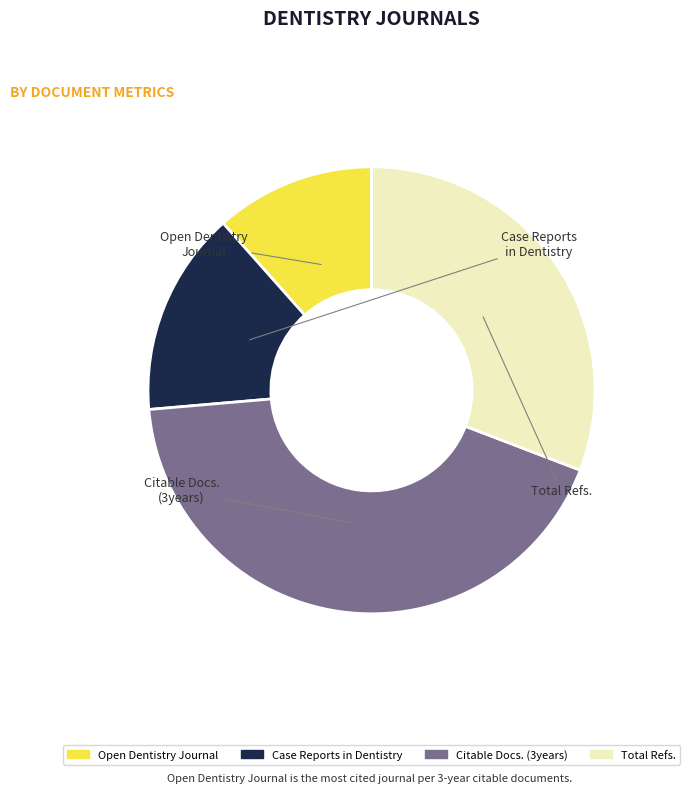

Rank the categories by value from highest to lowest.

Citable Docs. (3years), Total Refs., Case Reports in Dentistry, Open Dentistry Journal